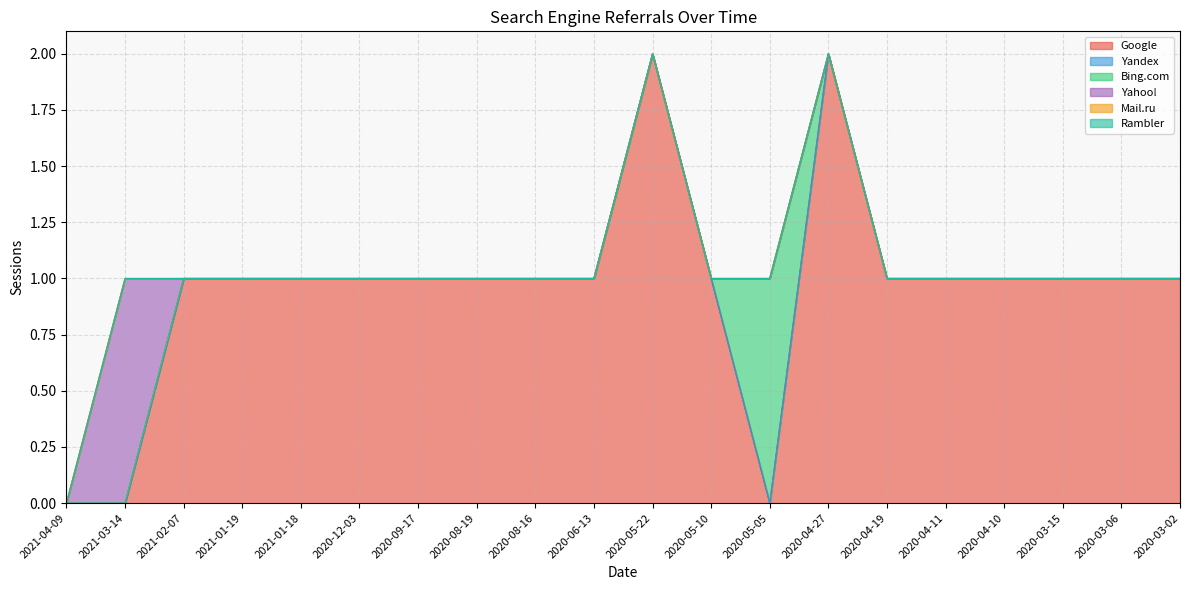

True or false: Bing.com has more than 0 interior local peaks.

True